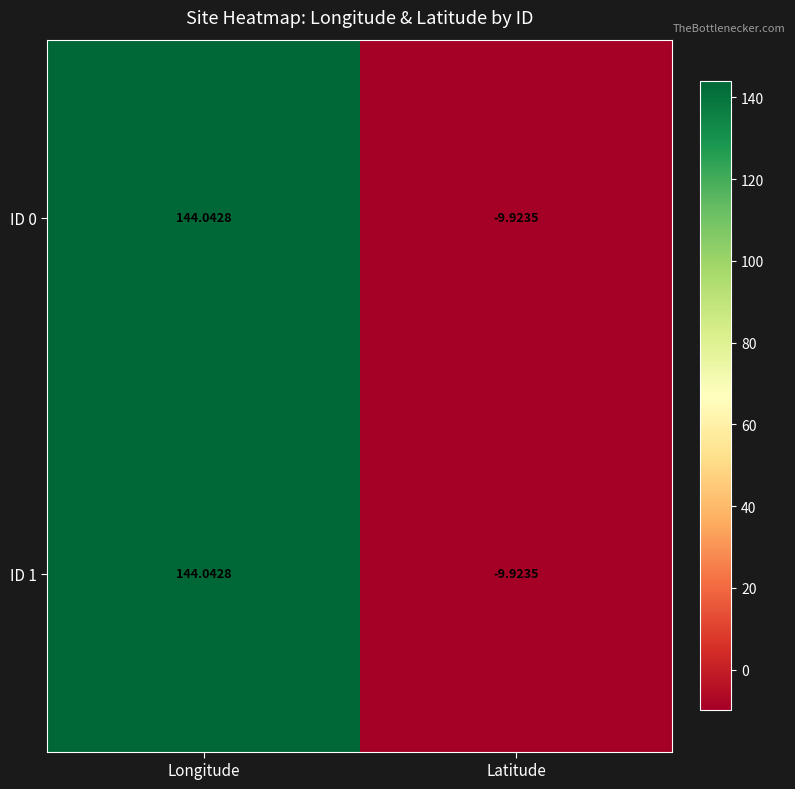

How many values in the ID 0 series exceed 144?

1